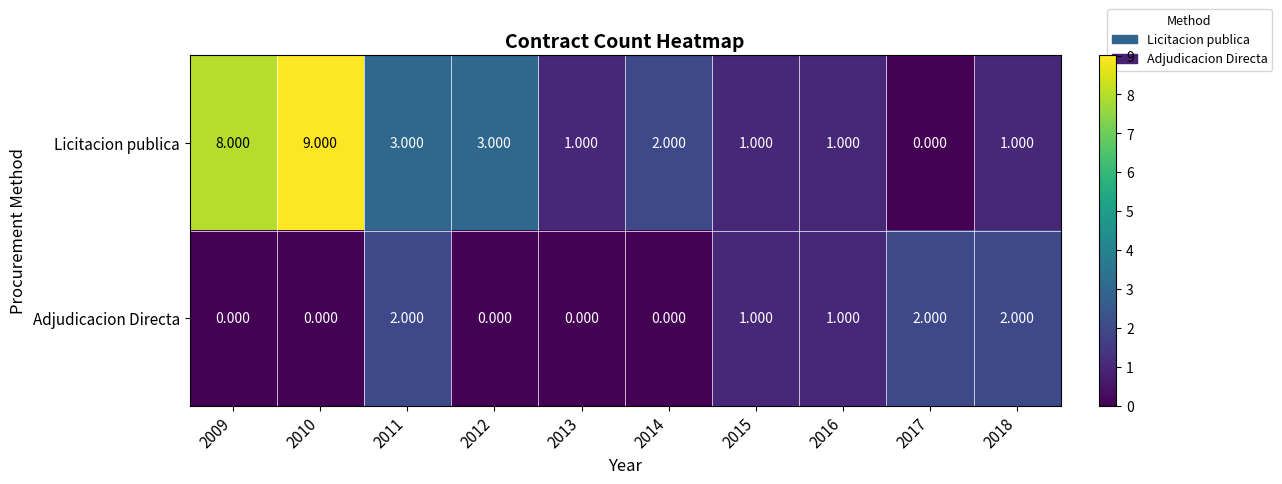

Is the value of Licitacion publica at 2011 greater than the value of Adjudicacion Directa at 2016?

Yes